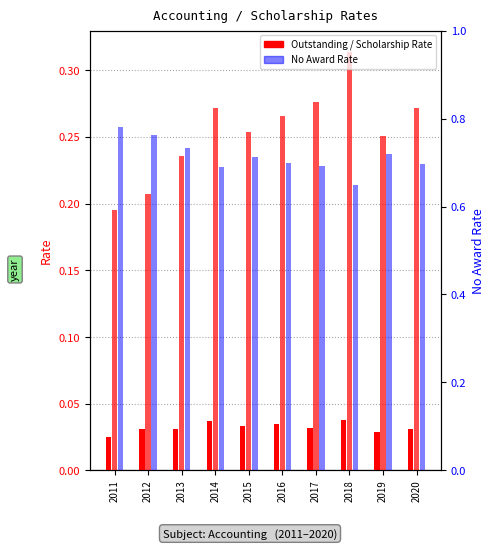

Which has a higher value, 2012 or 2019?

2012